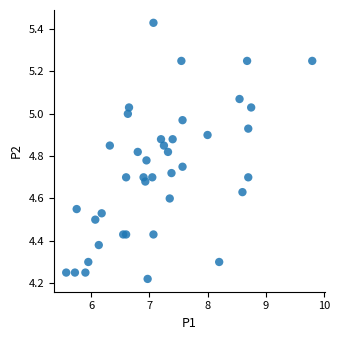

What is the range of Y values (max minus min)?

1.2